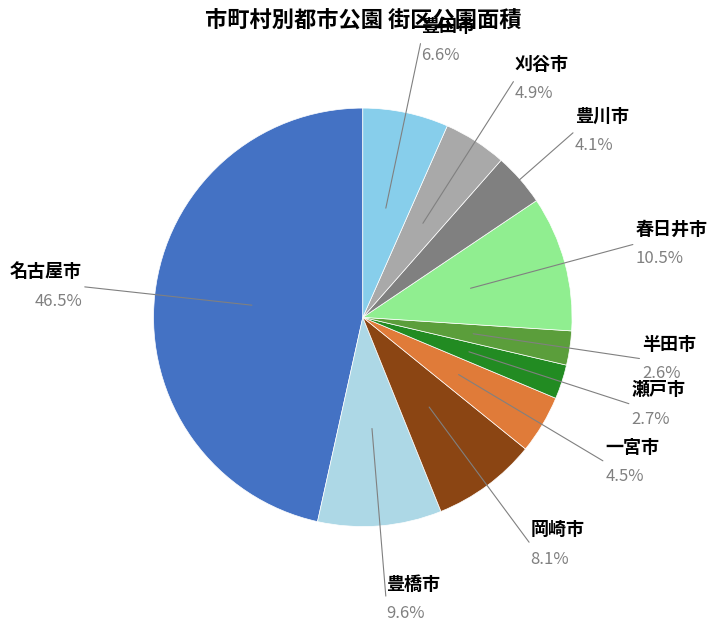

Does any single category account for the majority?

No